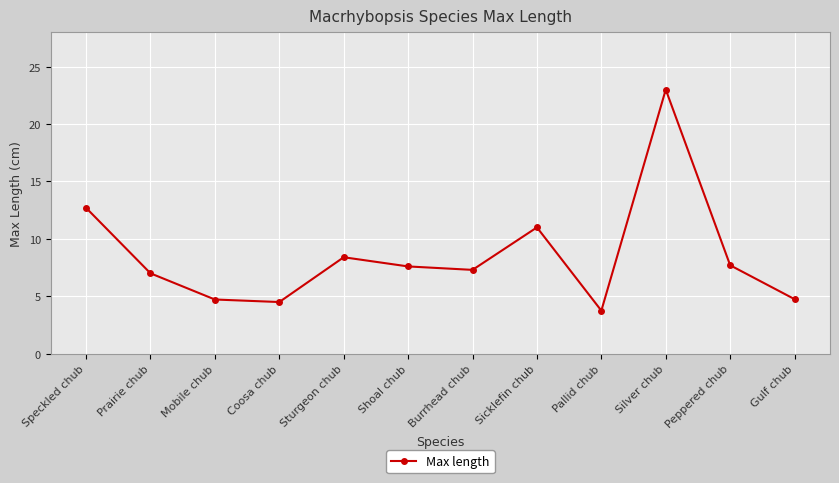

Is this an area chart (filled region under the line)?

No